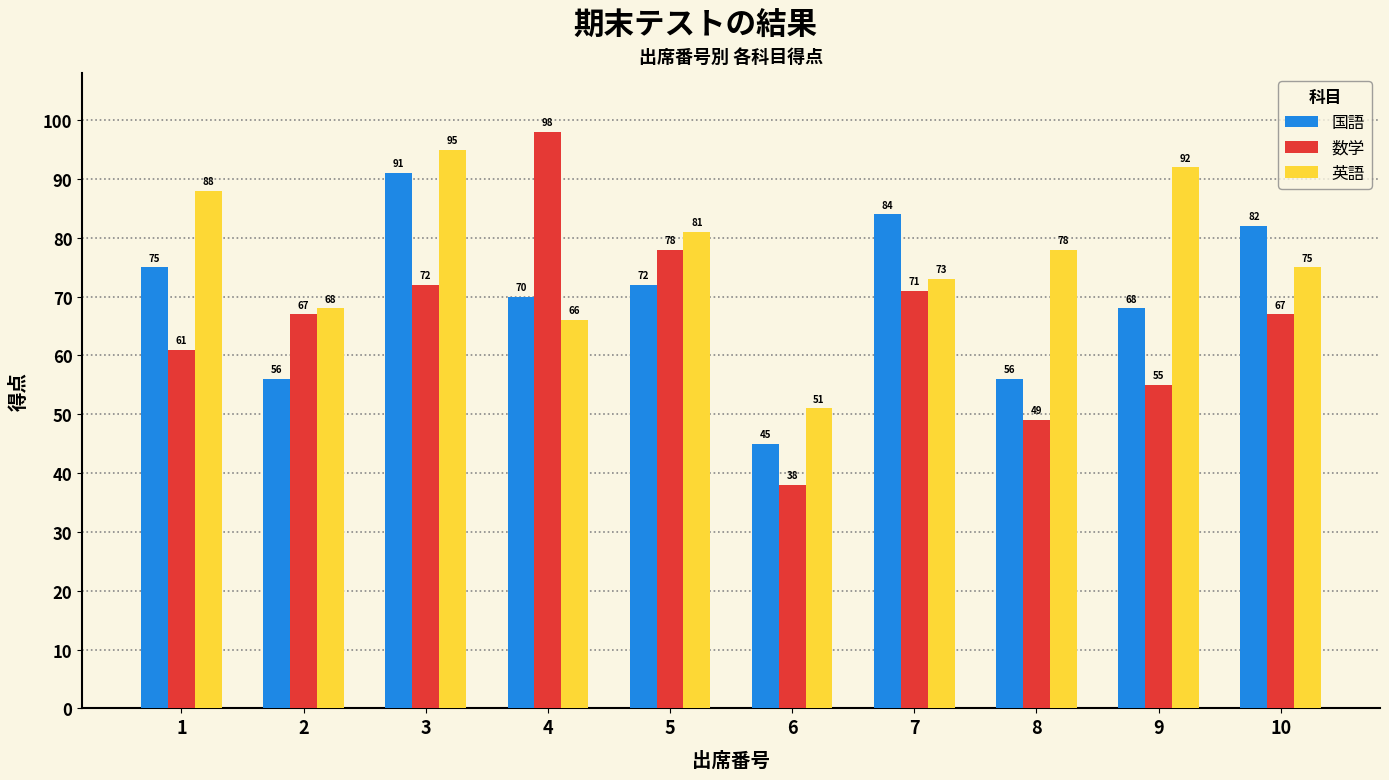

Which series has the largest range (max minus min)?

数学